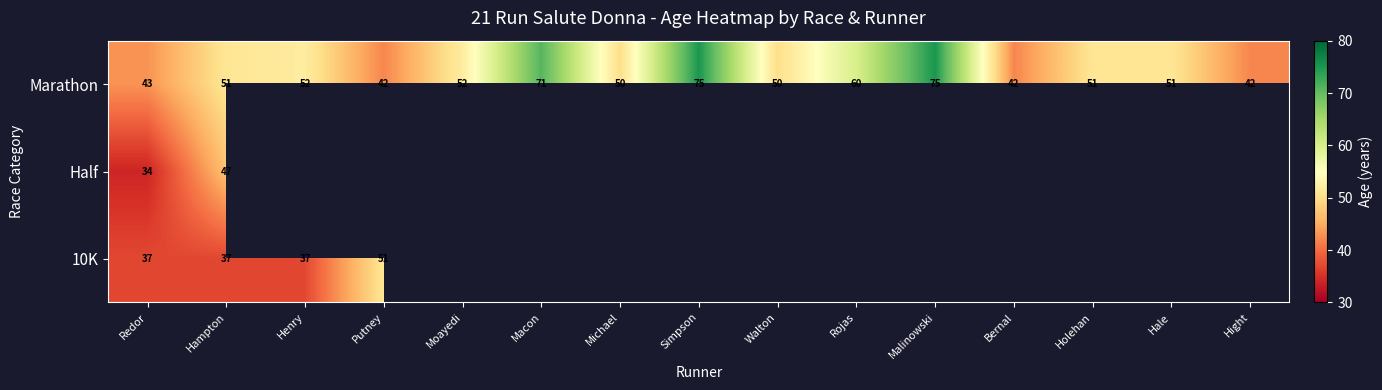

How many data points does each series have?

15